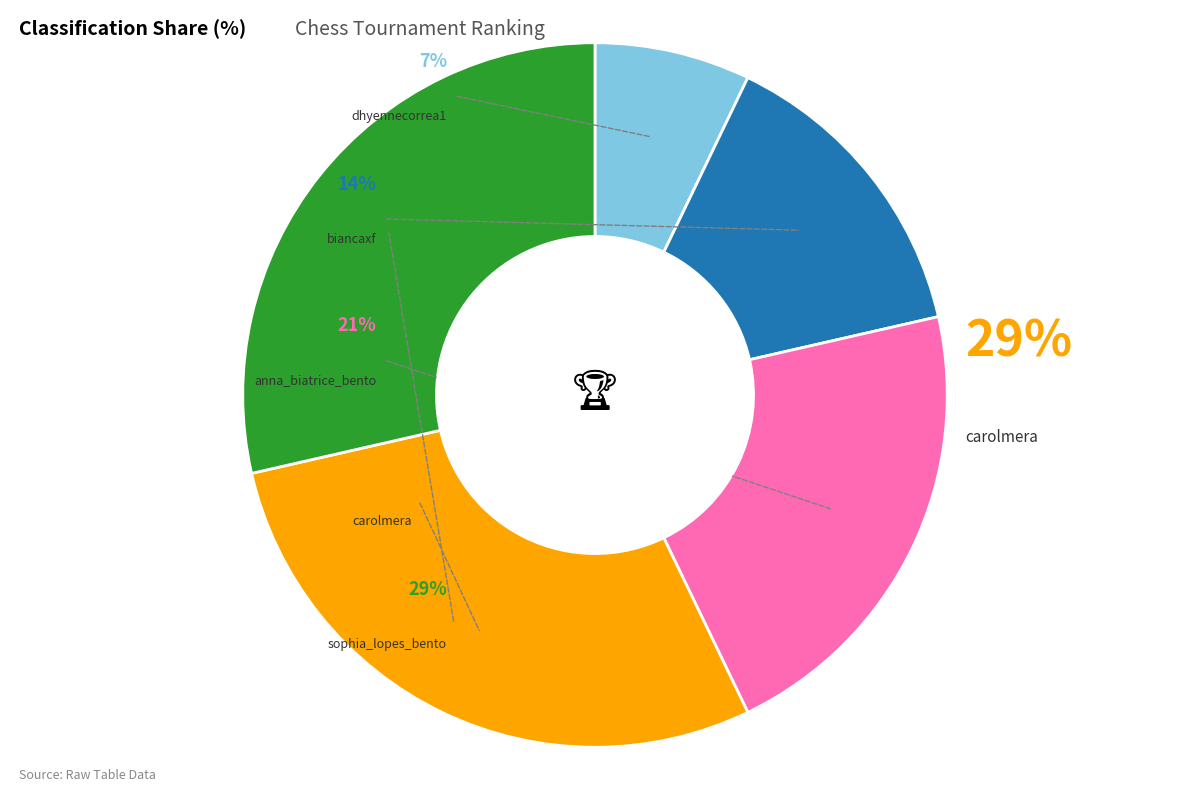

How many segments does this pie chart have?

5